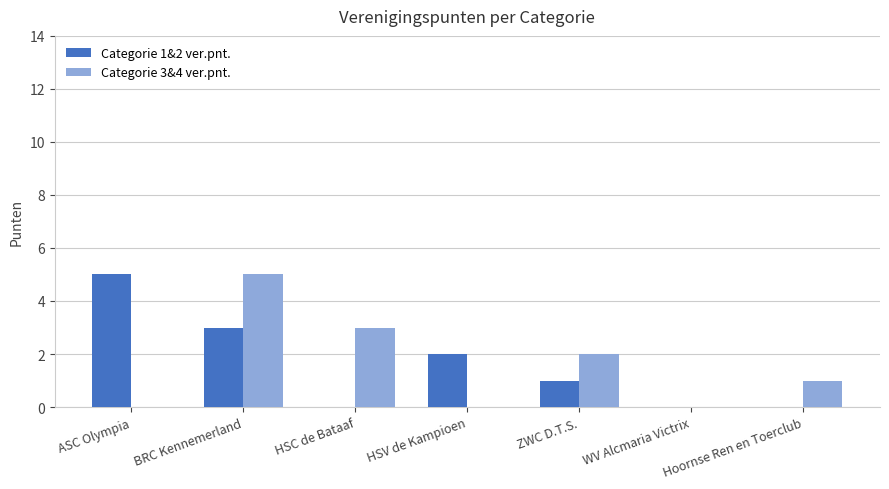

The value of Categorie 1&2 ver.pnt. at HSV de Kampioen is 2. True or false?

True